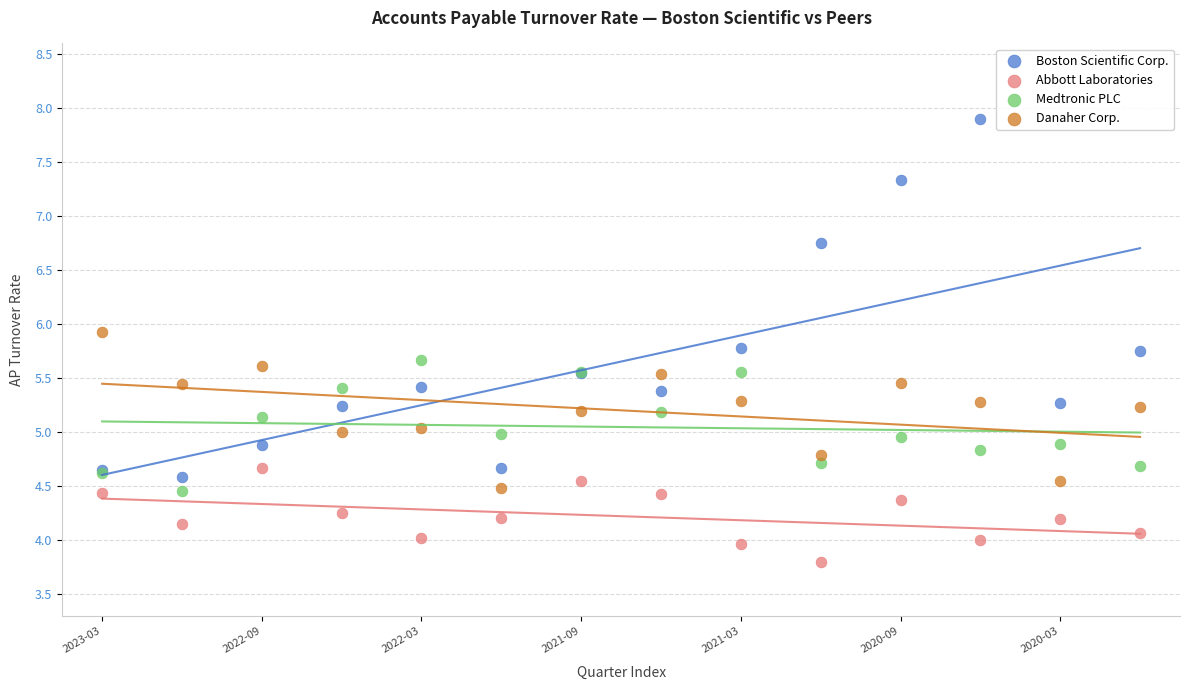

Which series reaches the minimum Y coordinate?

Abbott Laboratories